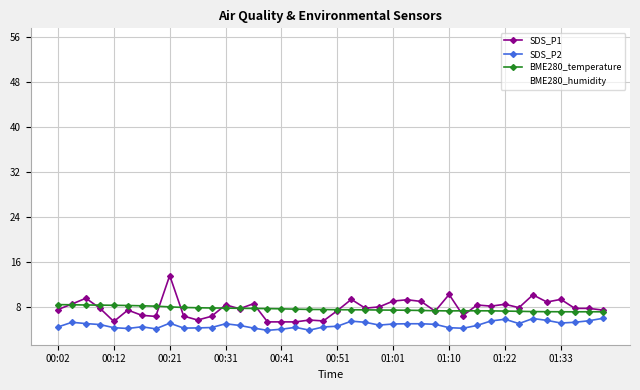

Is this an area chart (filled region under the line)?

No